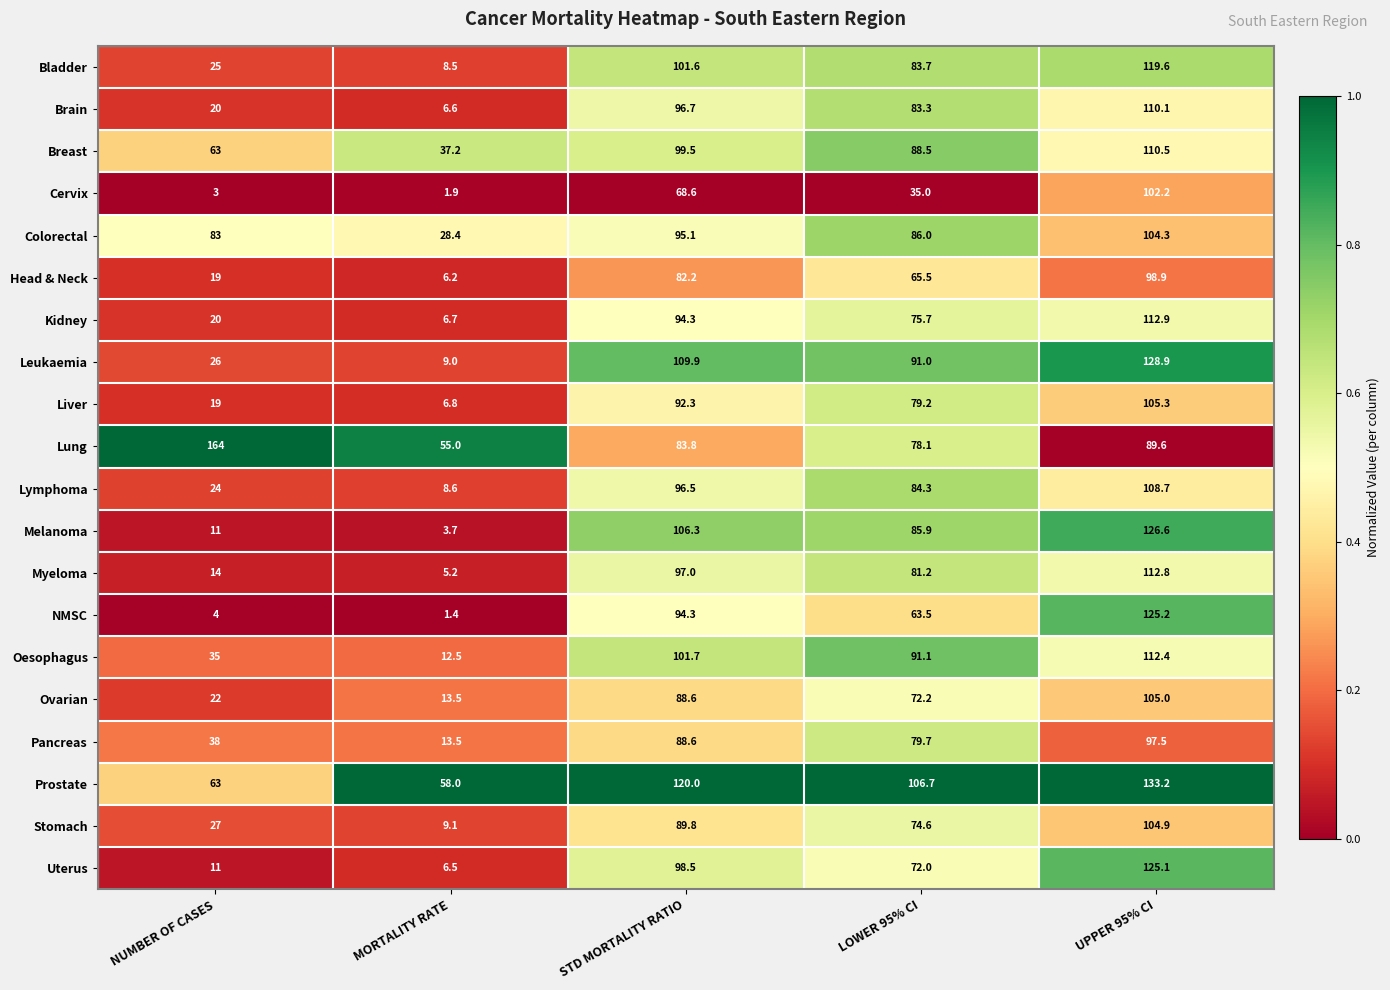

List the series in order of their peak value, lowest first.

Pancreas, Head & Neck, Cervix, Colorectal, Stomach, Ovarian, Liver, Lymphoma, Brain, Breast, Oesophagus, Myeloma, Kidney, Bladder, Uterus, NMSC, Melanoma, Leukaemia, Prostate, Lung